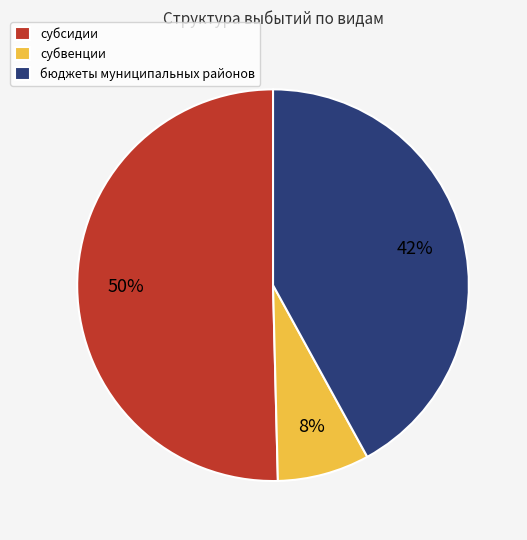

True or false: субсидии accounts for 50% of the total.

True